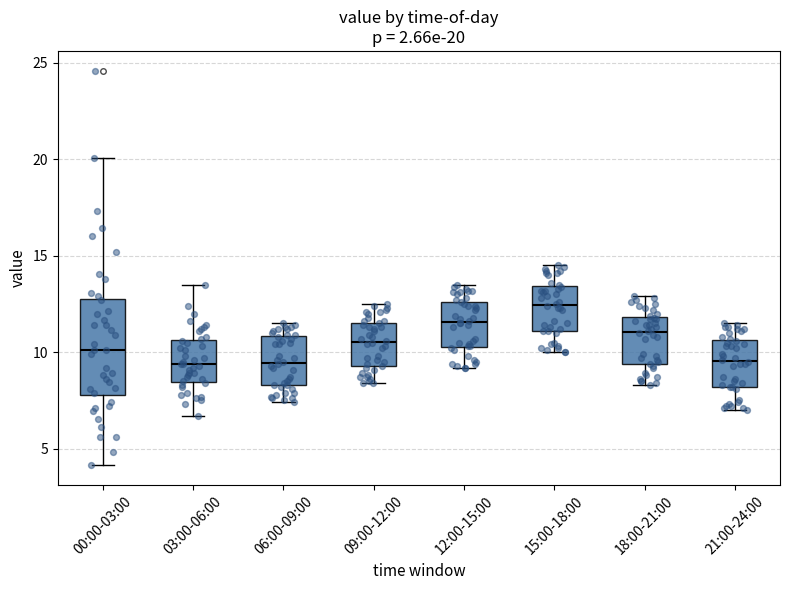

Comparing the boxes themselves (not the whiskers), which one is the tallest?

00:00-03:00